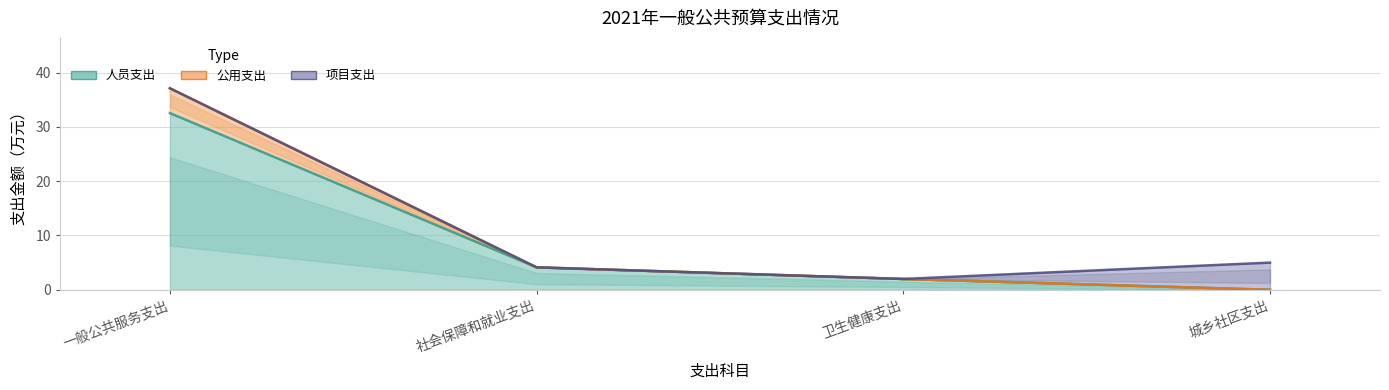

What value does the 公用支出 series have at 社会保障和就业支出?

4.1